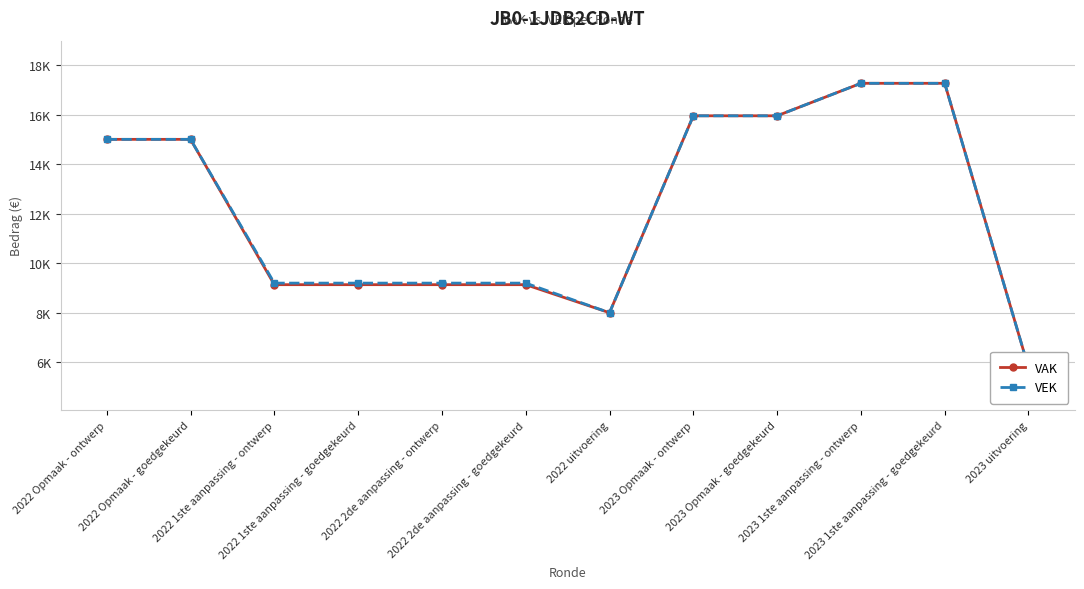

What is the minimum value for VAK?

5787